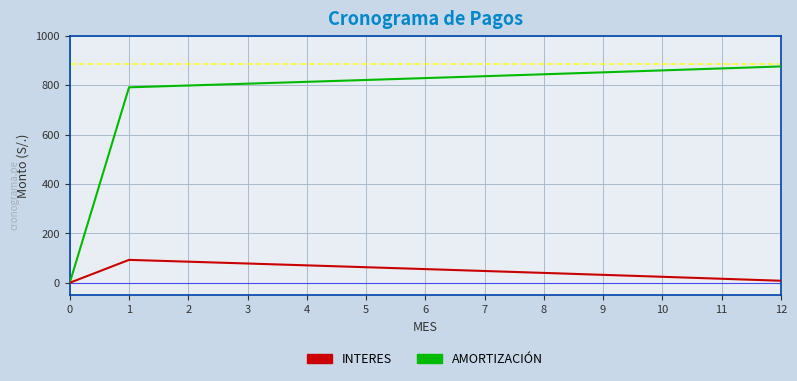

Rank the series by their average value, from lowest to highest.

INTERES, AMORTIZACIÓN